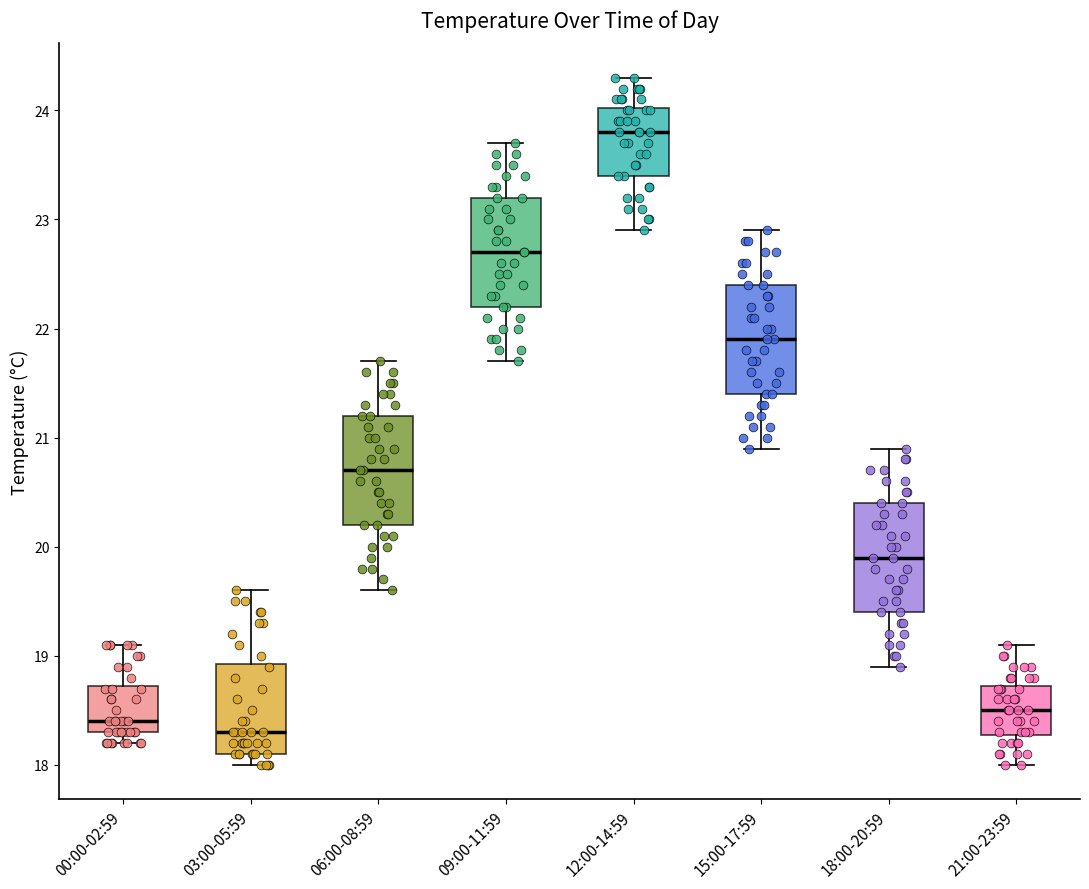

Reading left to right, read every box against the y-axis: the position of its median line, the range the box covers, and the ends of its whiskers. The values are not printed on the chart, so give them approximately, as read against the axis.

00:00-02:59: median 18.4, box 18.3 to 18.7, whiskers 18.2 to 19.1
03:00-05:59: median 18.3, box 18.1 to 18.9, whiskers 18.0 to 19.6
06:00-08:59: median 20.7, box 20.2 to 21.2, whiskers 19.6 to 21.7
09:00-11:59: median 22.7, box 22.2 to 23.2, whiskers 21.7 to 23.7
12:00-14:59: median 23.8, box 23.4 to 24.0, whiskers 22.9 to 24.3
15:00-17:59: median 21.9, box 21.4 to 22.4, whiskers 20.9 to 22.9
18:00-20:59: median 19.9, box 19.4 to 20.4, whiskers 18.9 to 20.9
21:00-23:59: median 18.5, box 18.3 to 18.7, whiskers 18.0 to 19.1